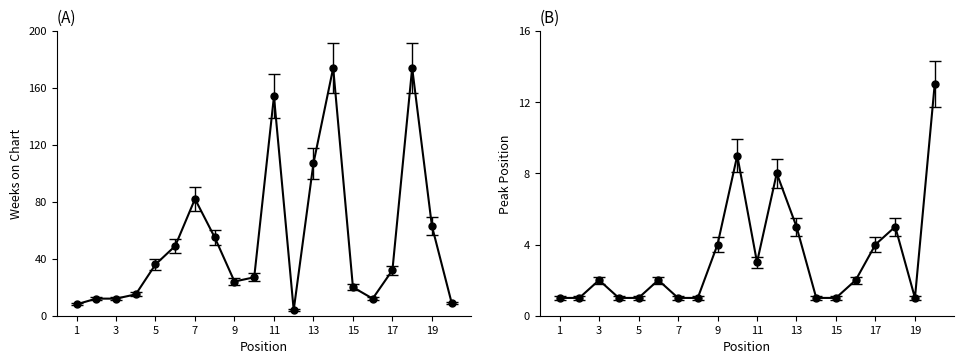

Is it true that Peak Position equals 3 at 11?

True